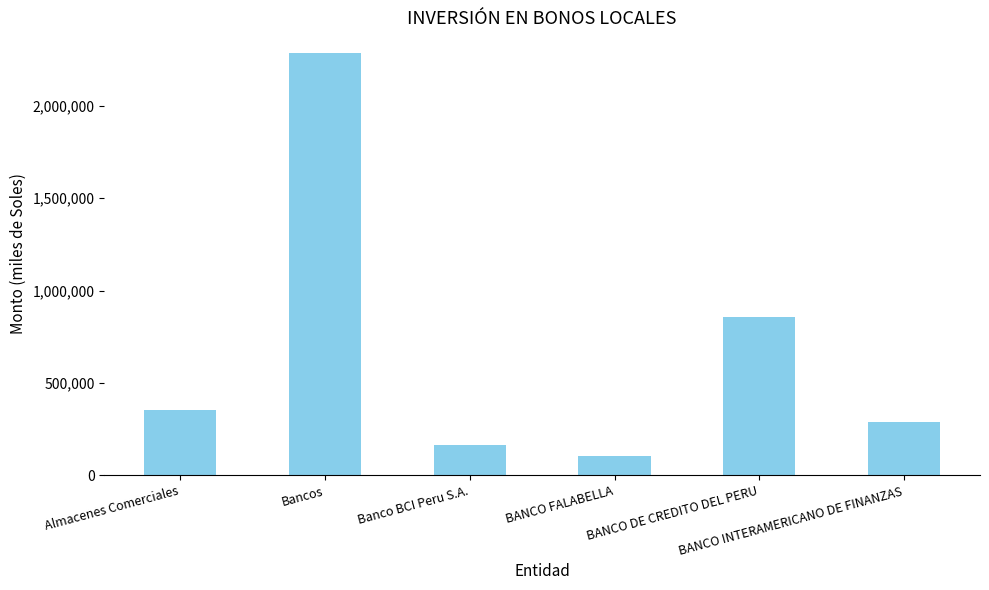

Reading left to right, what are all the values shown in this chart?

Almacenes Comerciales=351219.6	Bancos=2282158.9	Banco BCI Peru S.A.=166263.9	BANCO FALABELLA=105470.0	BANCO DE CREDITO DEL PERU=855376.9	BANCO INTERAMERICANO DE FINANZAS=288804.7